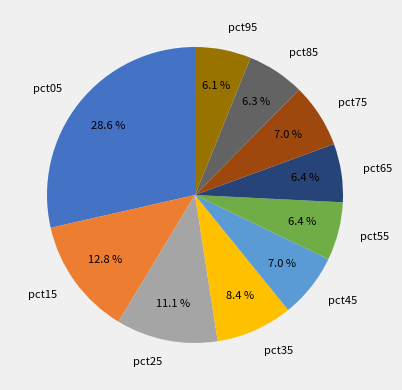

Is pct95 the majority of the pie?

No